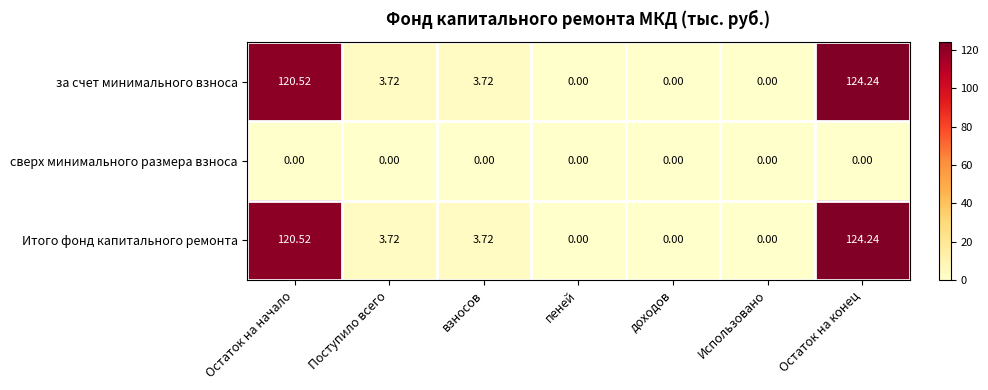

At how many categories does at least one series exceed 121?

1